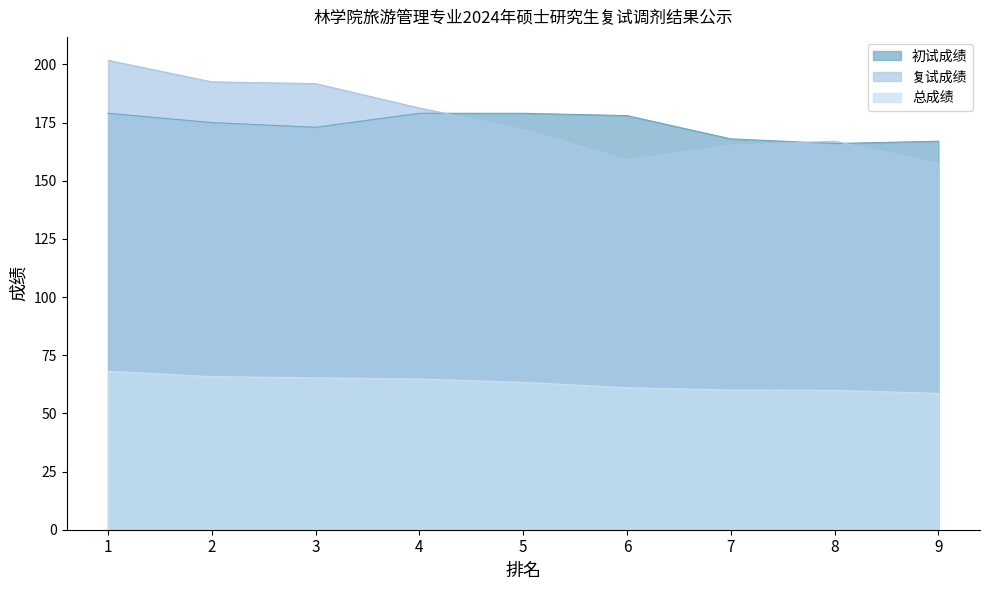

Which series has the largest total across all categories?

复试成绩